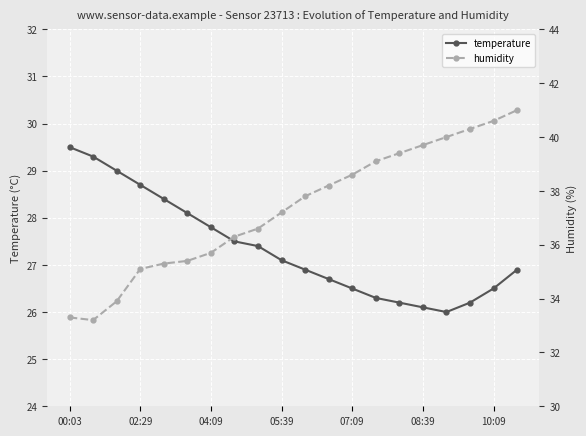

The temperature series shows 27.4 at 8. True or false?

True